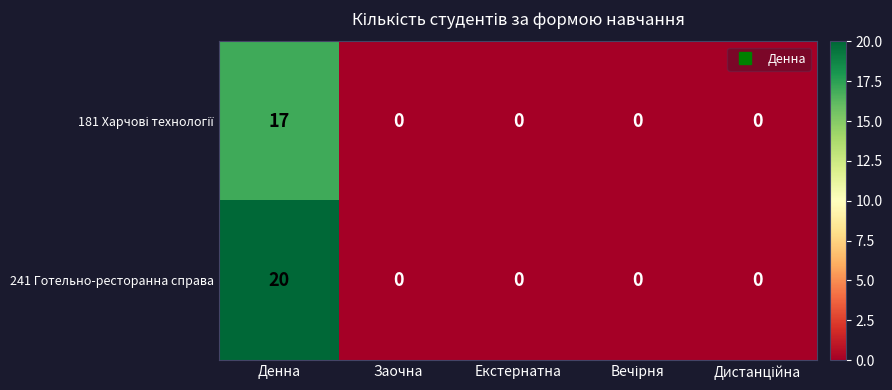

Which label corresponds to the largest value in the chart?

Денна